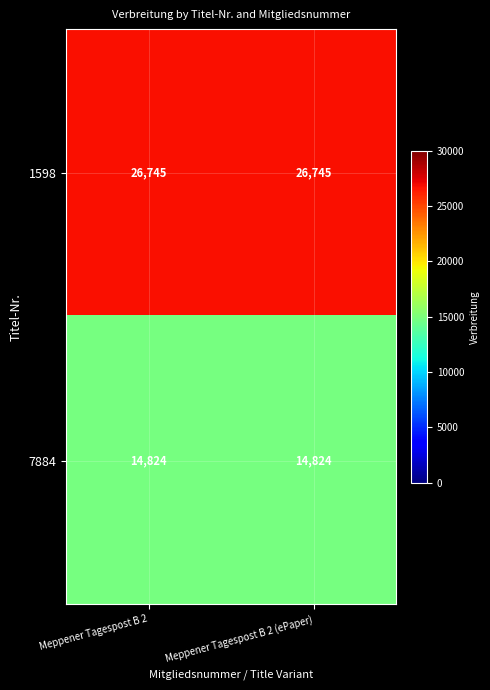

What is the lowest value of the 7884 series?

14824